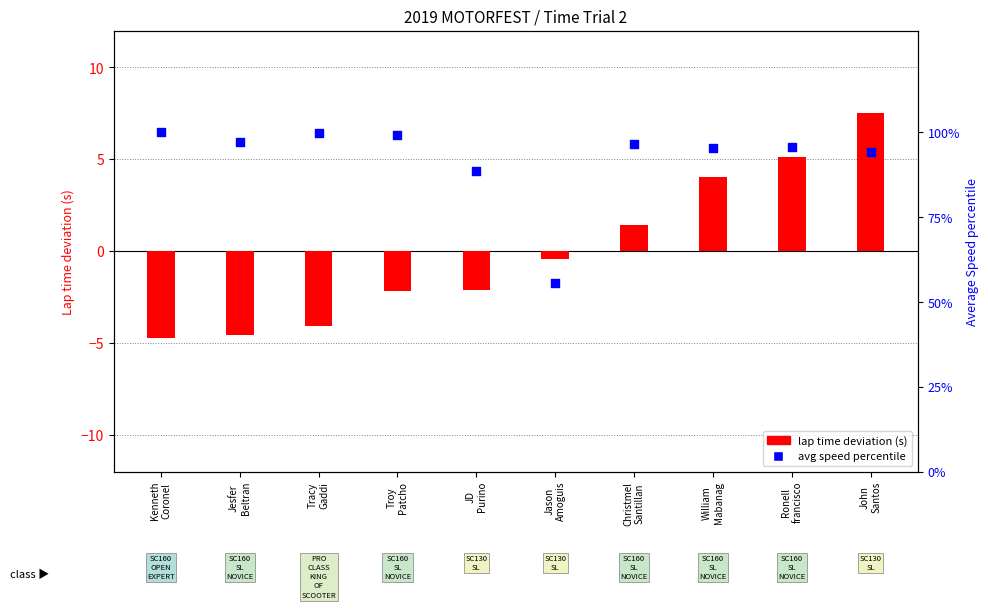

Which series reaches the minimum Y coordinate?

Lap time deviation (s)